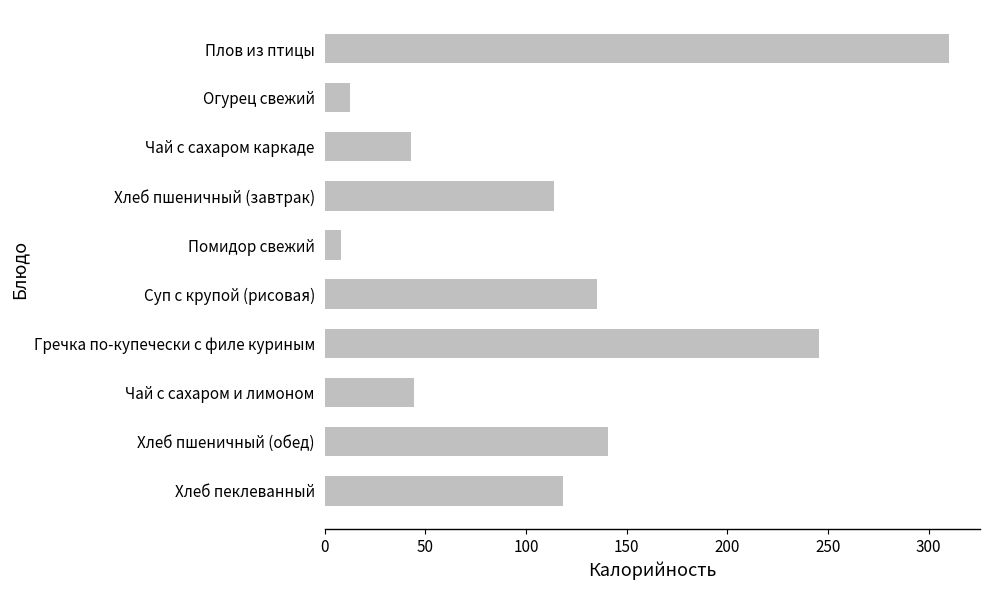

What is the approximate value at Хлеб пшеничный (обед)?

141.0